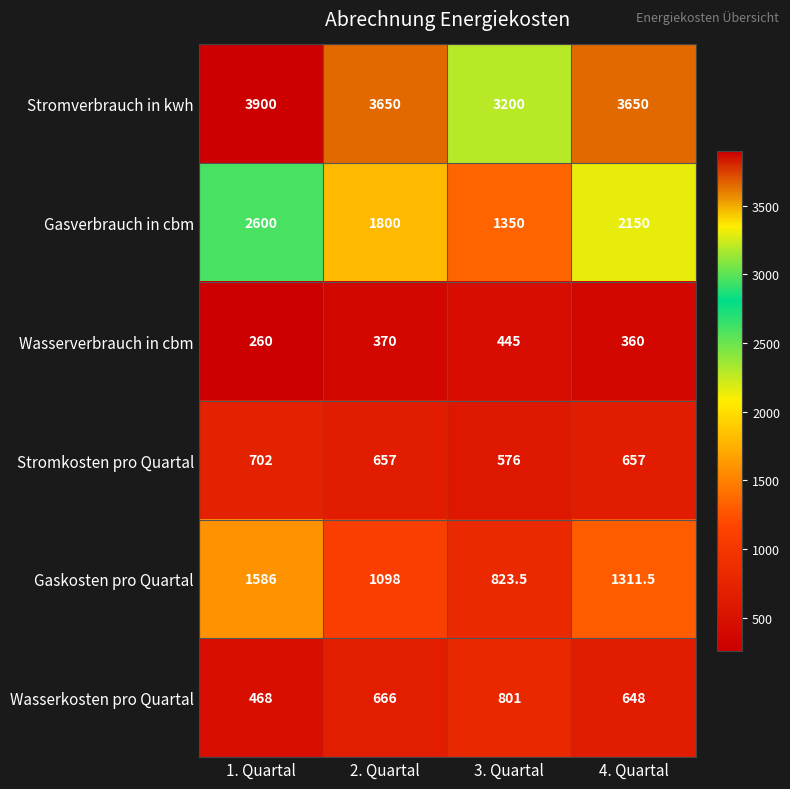

Is it true that Gaskosten pro Quartal equals 1693.5 at 2. Quartal?

False